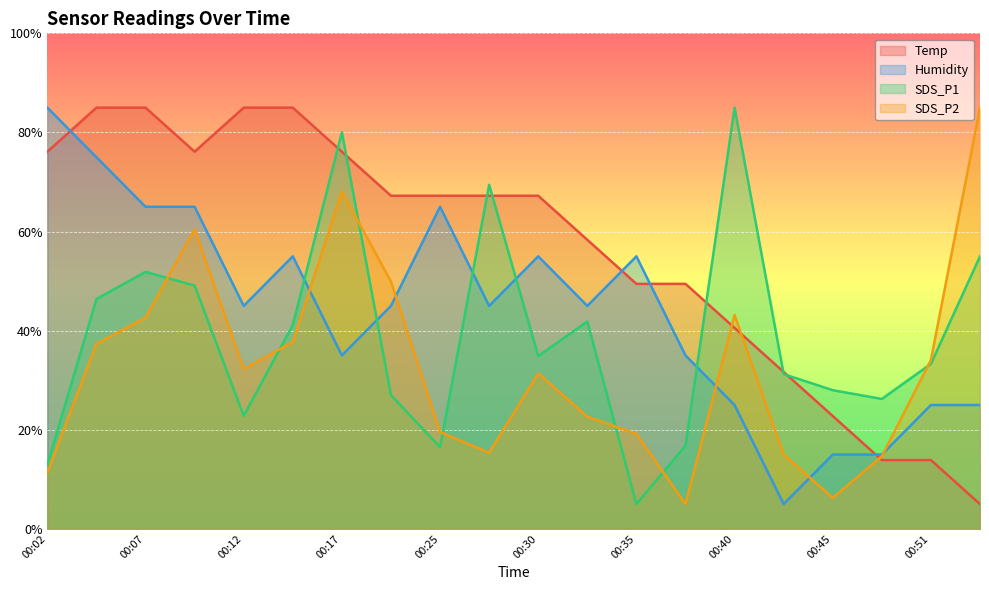

At which label does SDS_P1 first exceed 34?

00:05